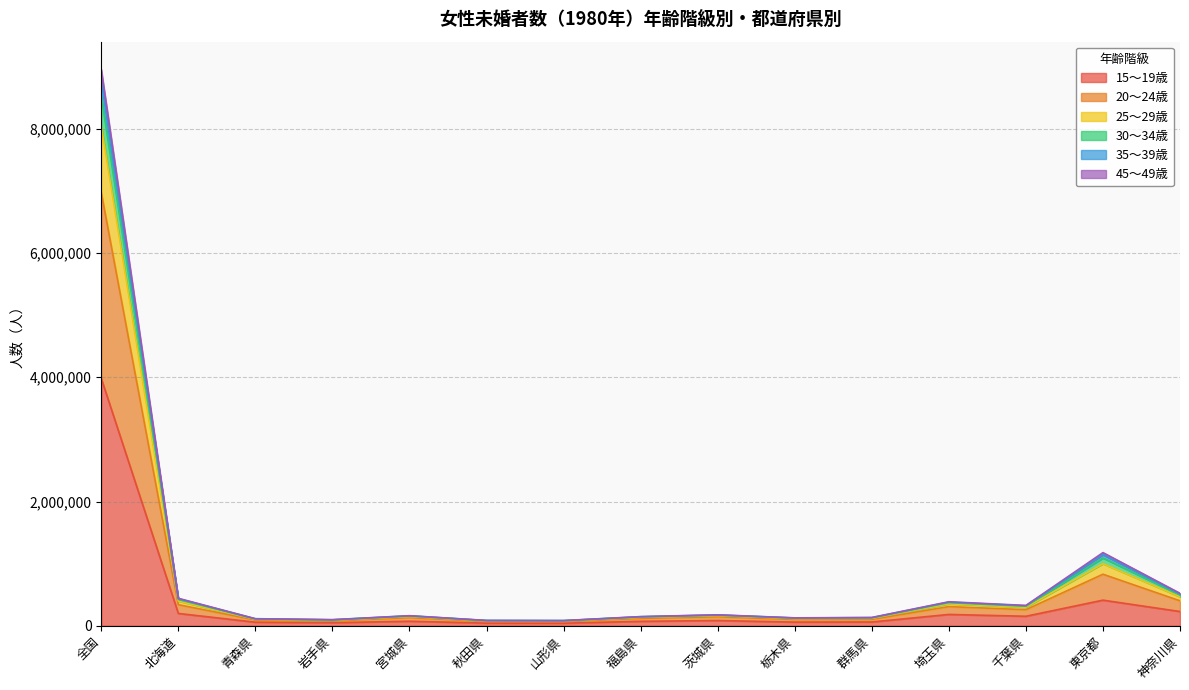

Between 千葉県 and 群馬県, which is larger?

千葉県